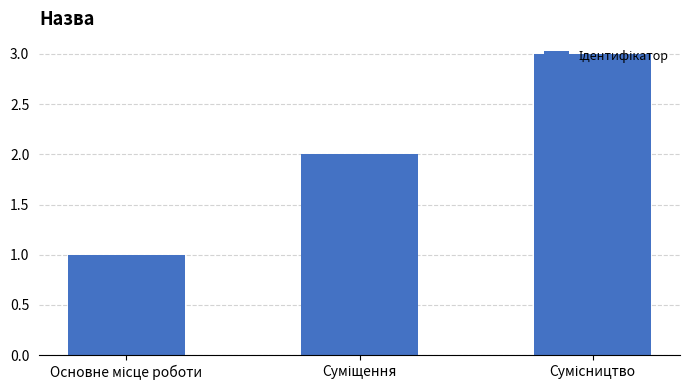

What is the maximum value shown in the chart?

3